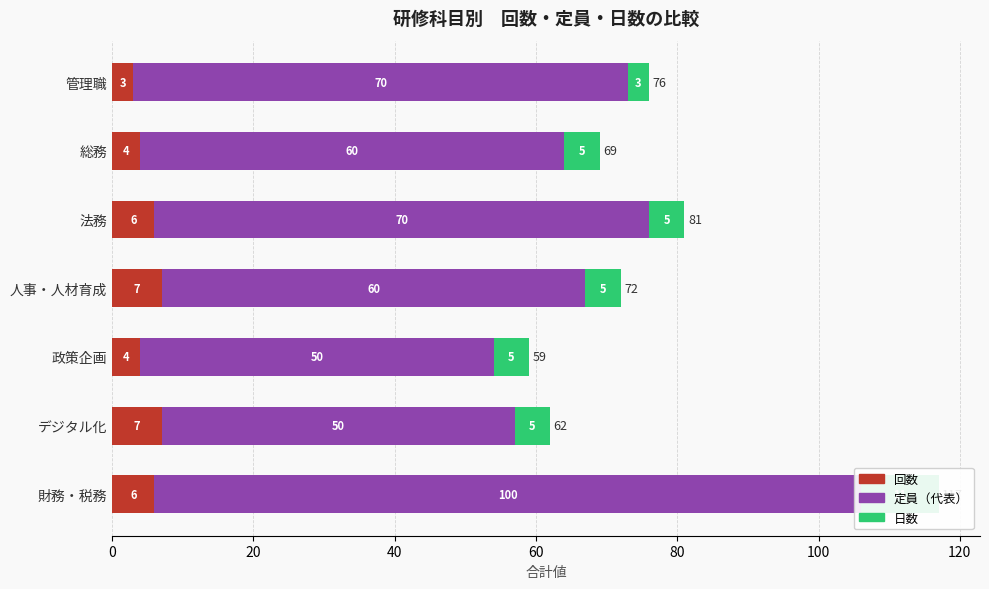

What is the value of the 定員（代表） bar at the 1st from the left?

70